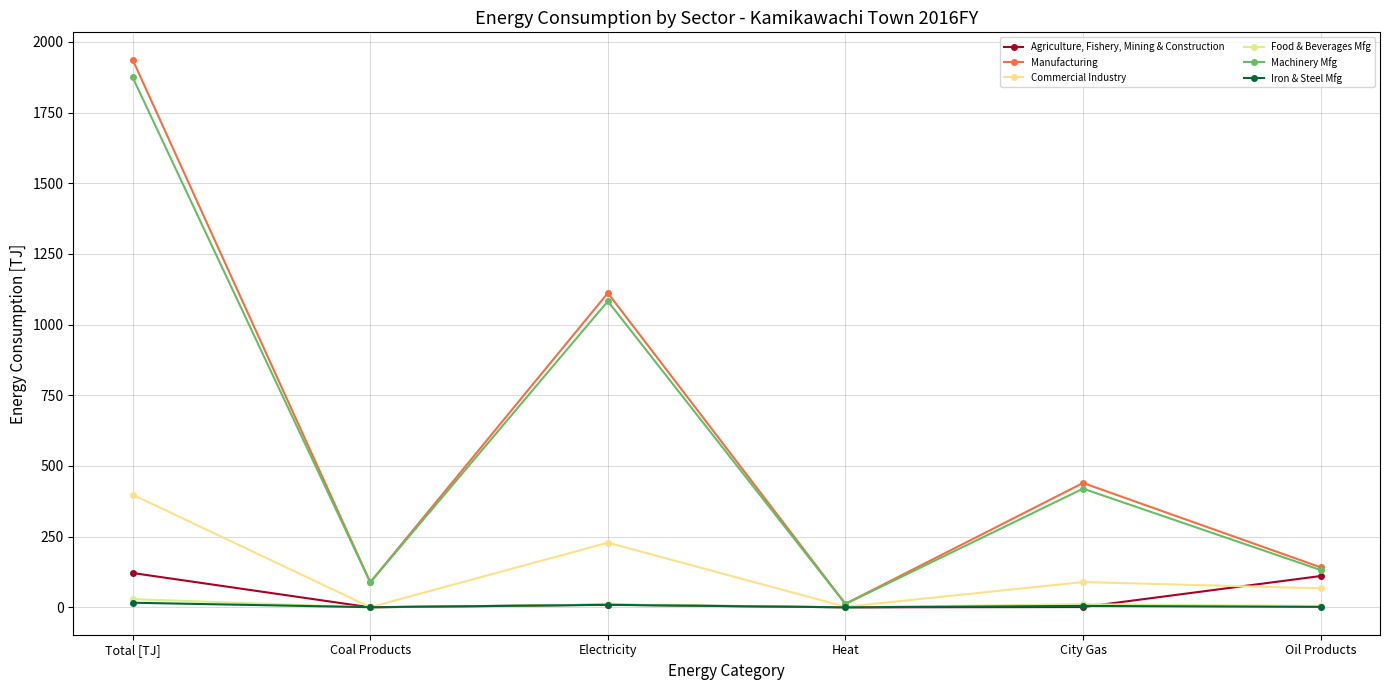

The Agriculture, Fishery, Mining & Construction series shows 175.4 at Oil Products. True or false?

False